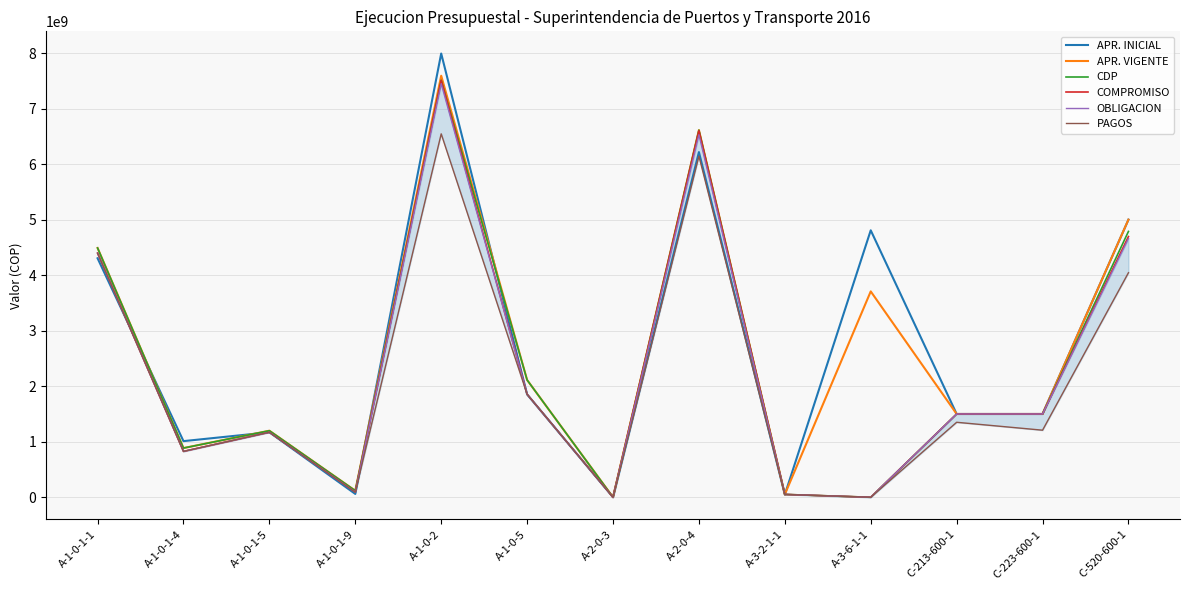

What is the approximate value of OBLIGACION at C-213-600-1?

1500000000.0